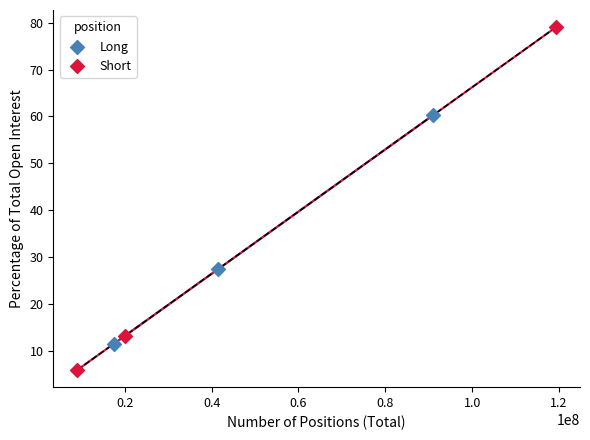

Which series contains the highest Y value?

Short